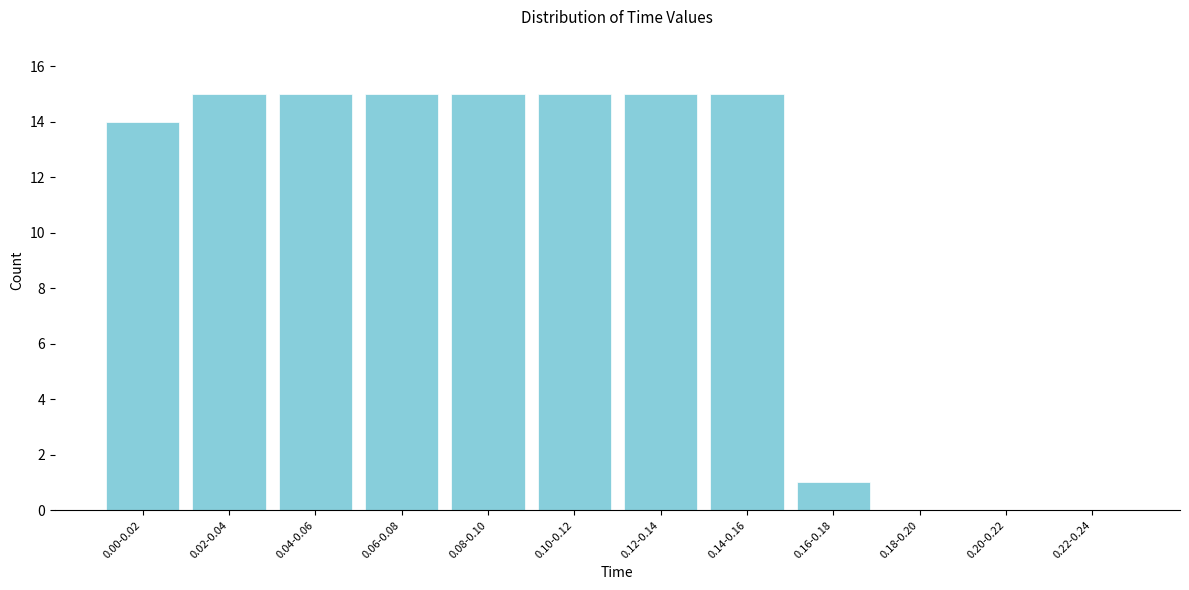

Reading right to left, transcribe all the data shown in this chart.

0.22-0.24=0	0.20-0.22=0	0.18-0.20=0	0.16-0.18=1	0.14-0.16=15	0.12-0.14=15	0.10-0.12=15	0.08-0.10=15	0.06-0.08=15	0.04-0.06=15	0.02-0.04=15	0.00-0.02=14